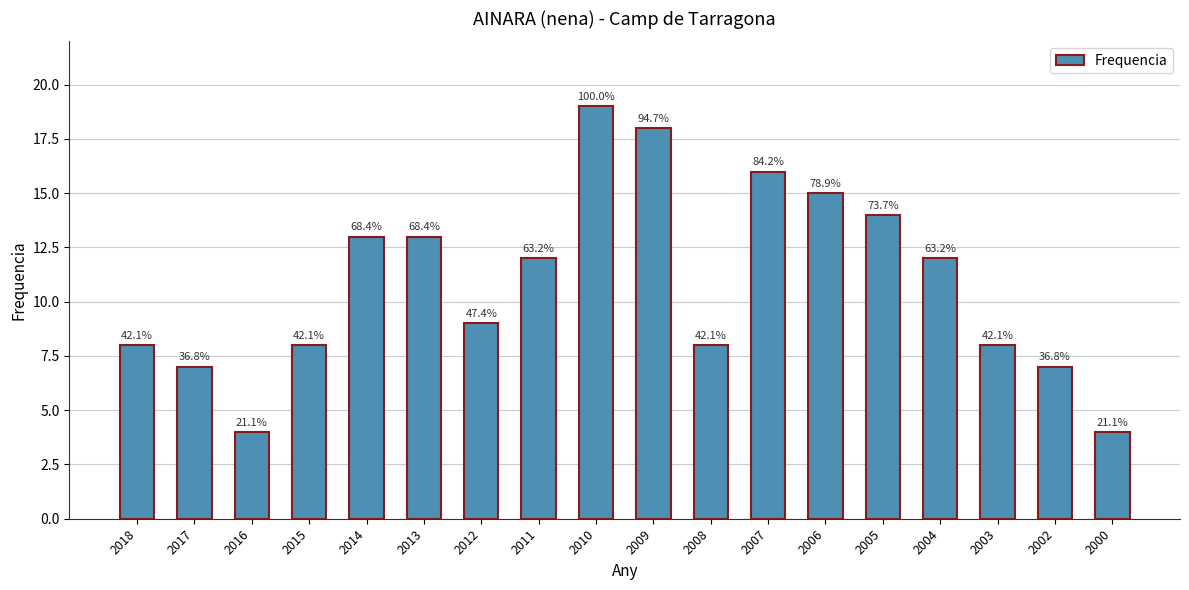

How many bars are there in total?

18